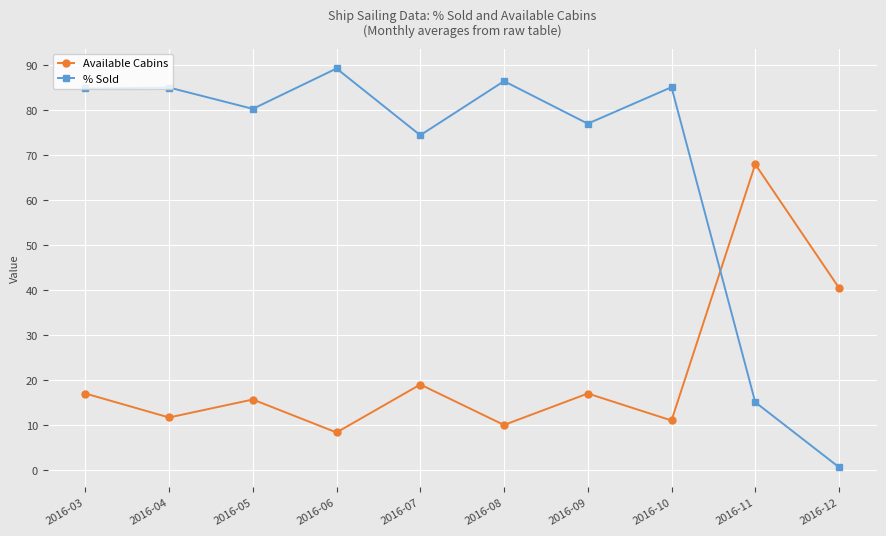

Where is Available Cabins nearest to the value 38?

2016-12